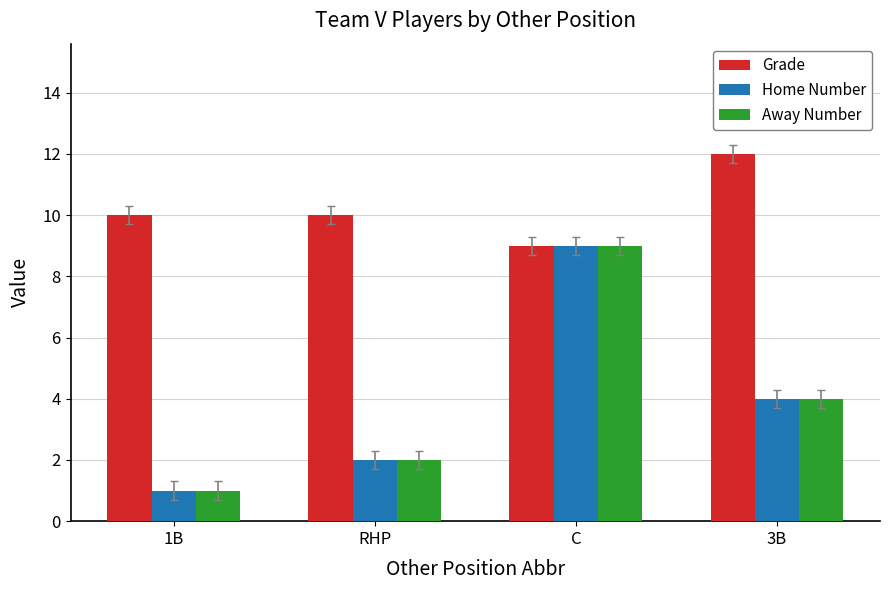

What is the difference between the Away Number values at RHP and 1B?

1